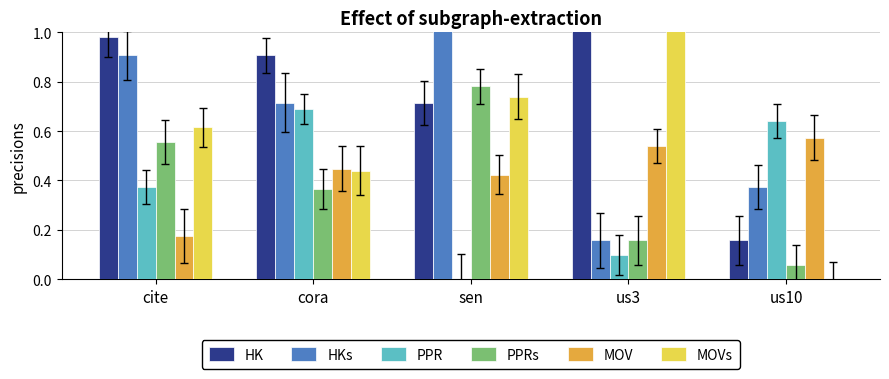

Which series has the largest range (max minus min)?

MOVs